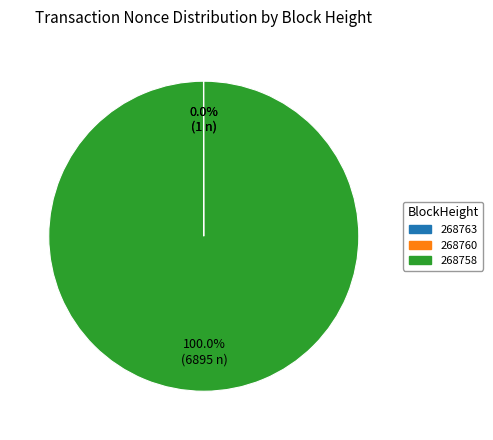

What is the largest slice in the pie chart?

268758